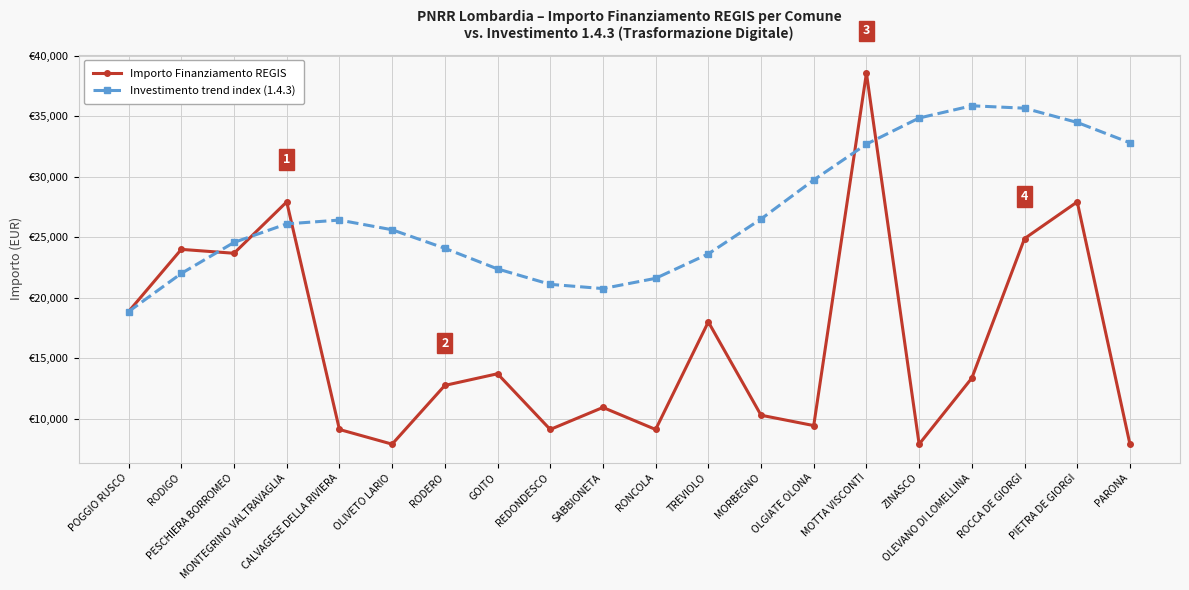

Between which two adjacent categories do Importo Finanziamento REGIS and Investimento trend index (1.4.3) first intersect?

RODIGO and PESCHIERA BORROMEO